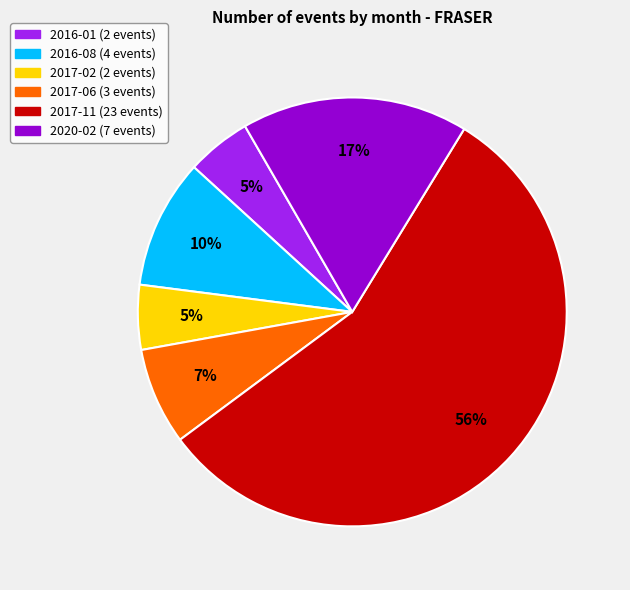

To the nearest percent, what portion does 2017-06 represent?

7%